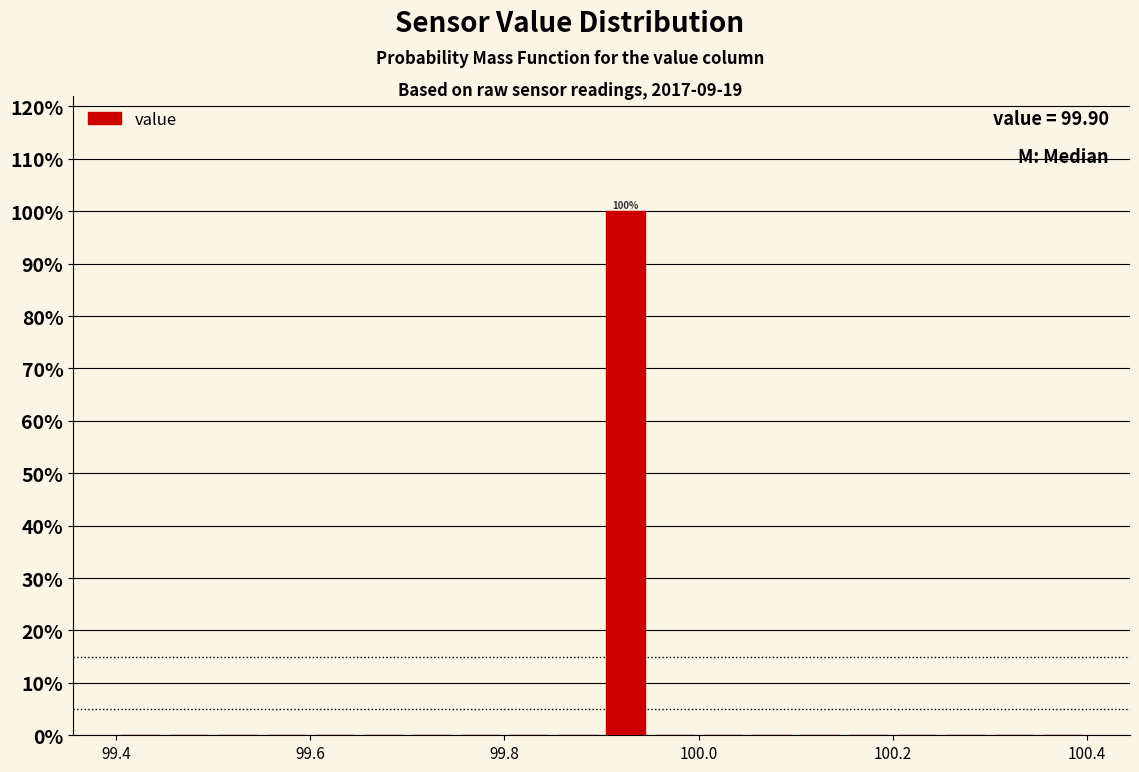

Around what value on the x-axis is the tallest bar? Give the approximate position of its centre, as read against the axis.

99.92